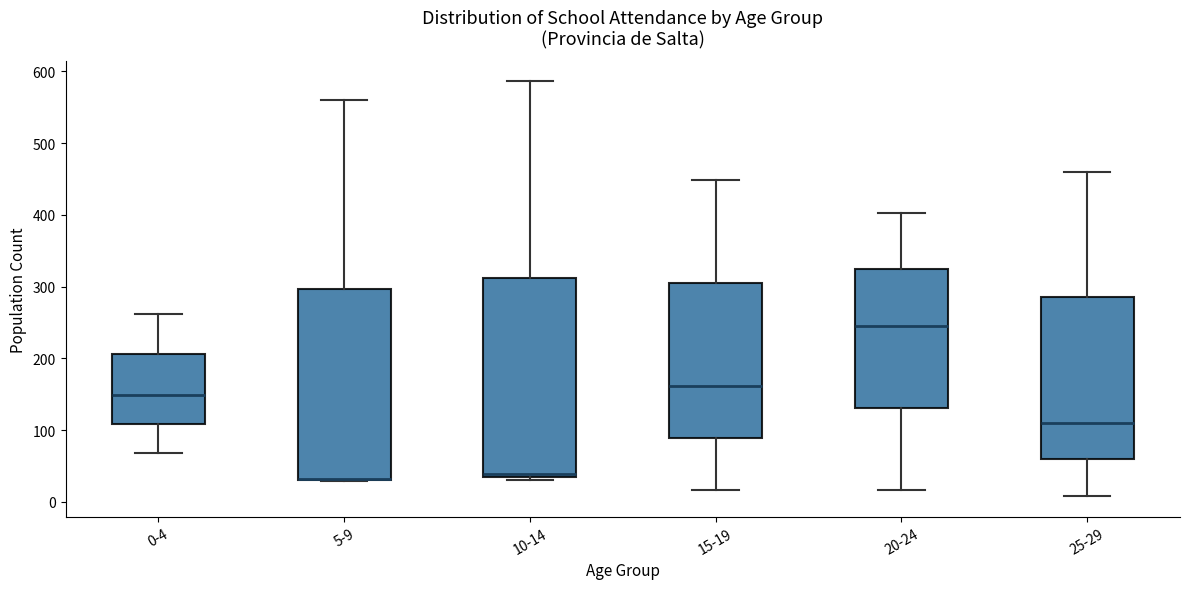

Which box is the tallest, from its lower edge to its upper edge?

10-14